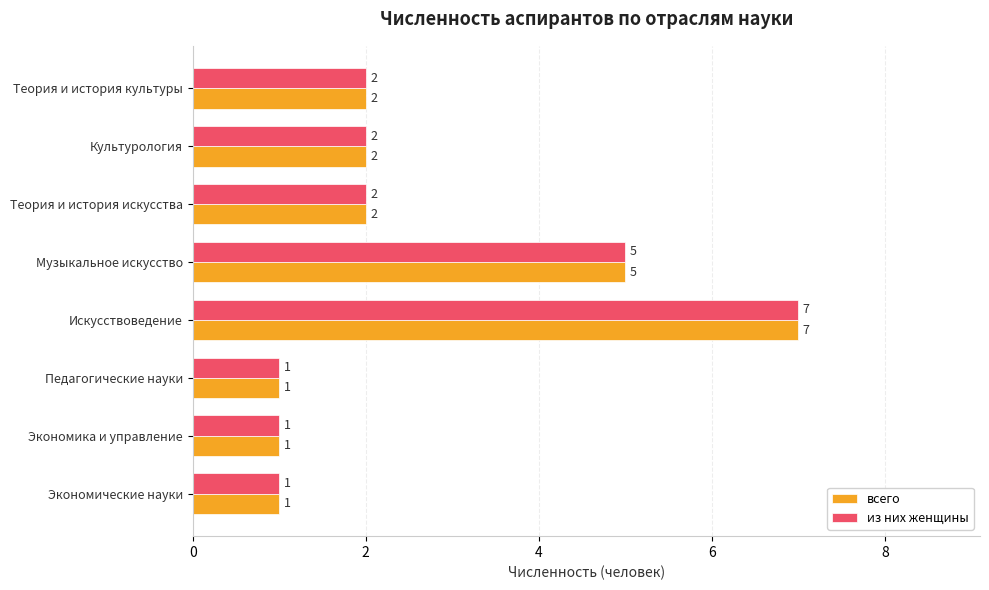

How many всего values are between 1 and 5?

7